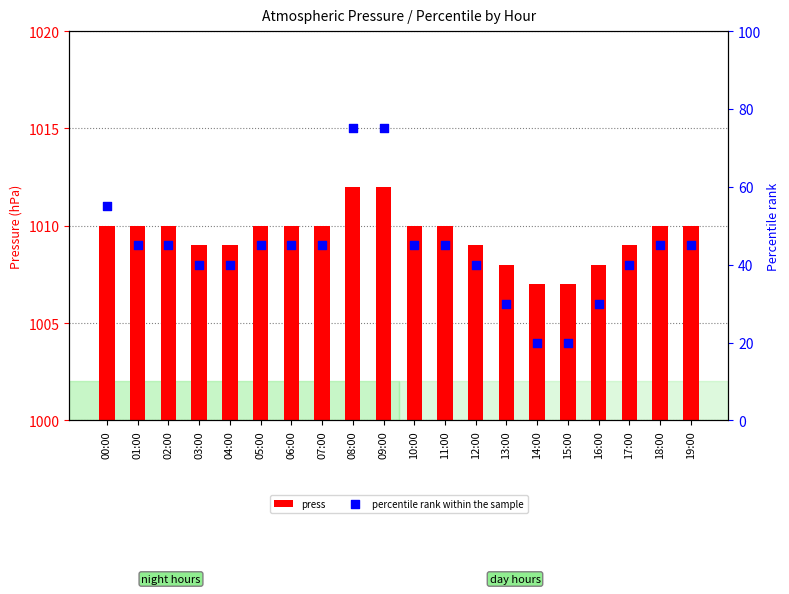

What are all the series names shown in the legend?

press, percentile rank within the sample